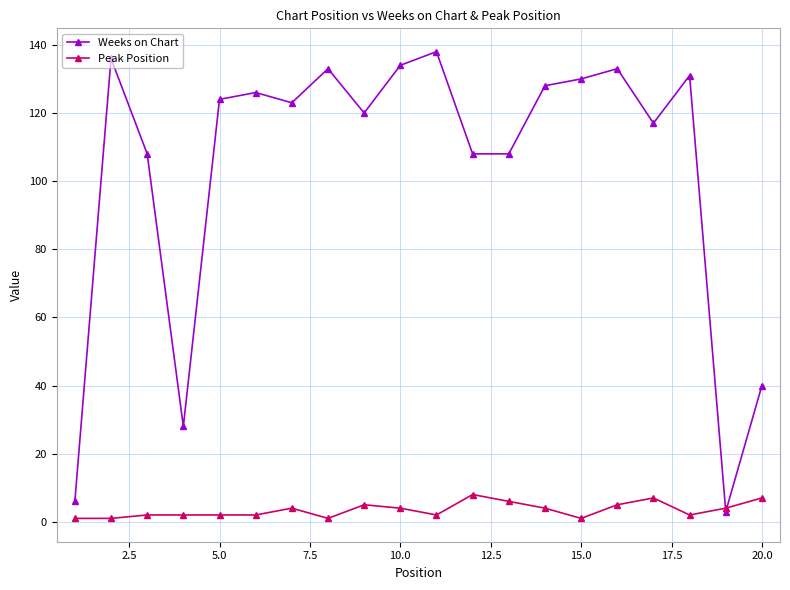

What is the difference between the maximum and second lowest values in the Weeks on Chart series?

132